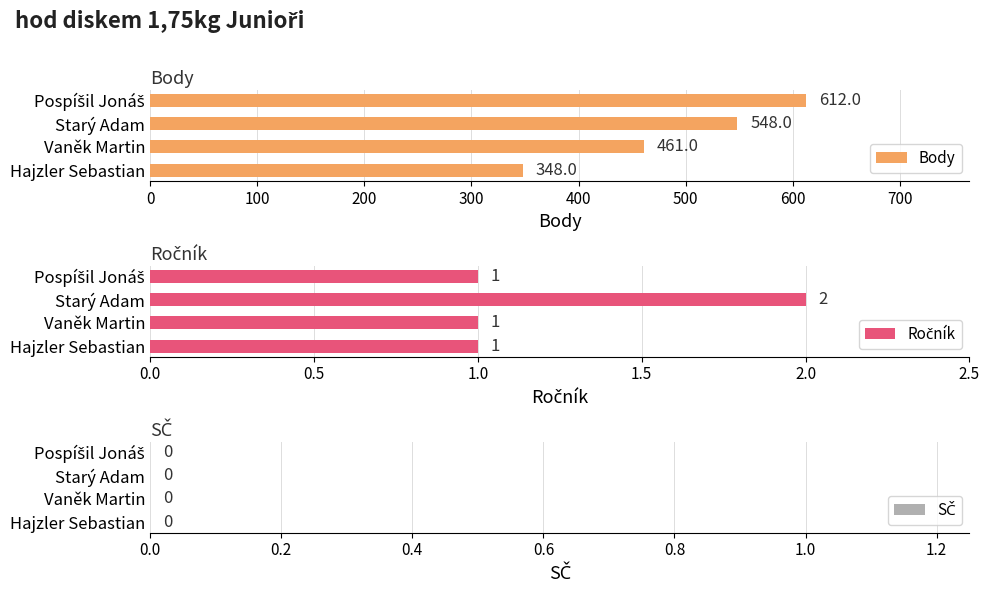

At how many categories does at least one series exceed 520?

2